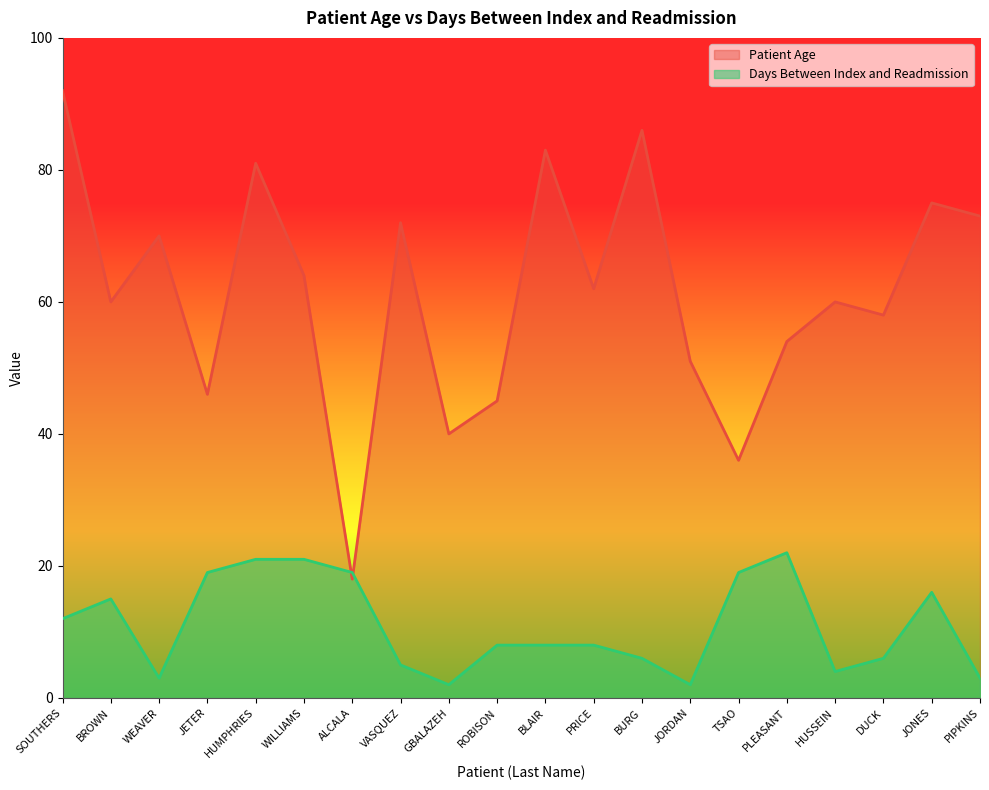

True or false: Days Between Index and Readmission and Patient Age cross at least once.

True